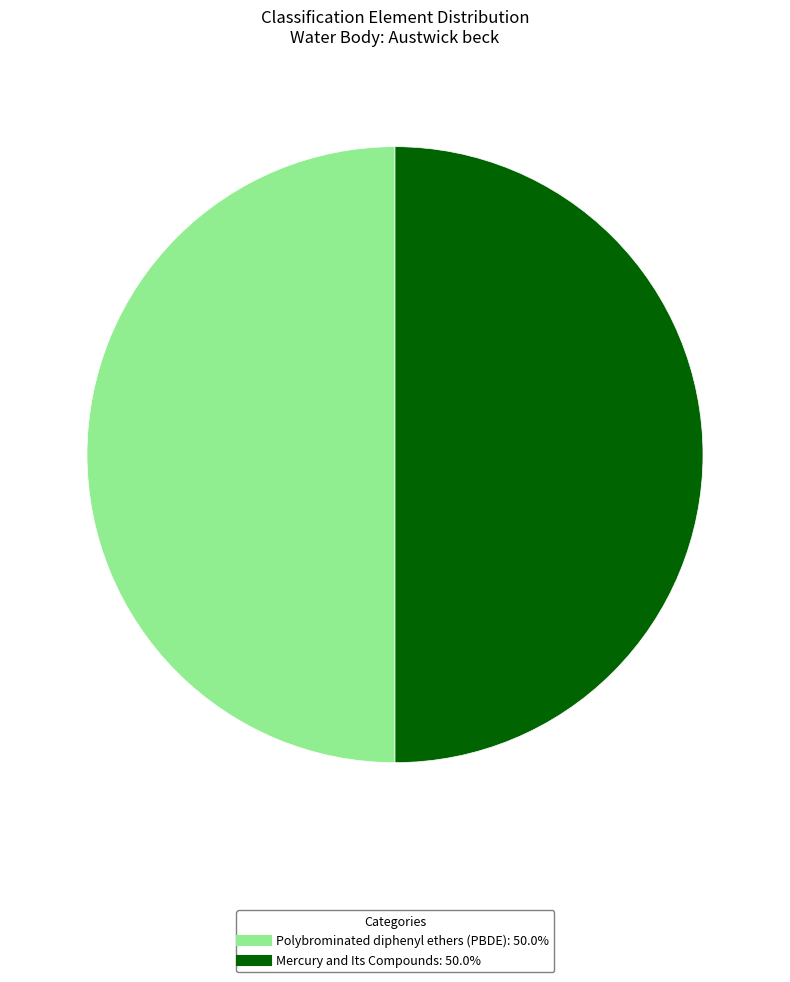

Is the sum of Polybrominated diphenyl ethers (PBDE) and Mercury and Its Compounds greater than half?

Yes